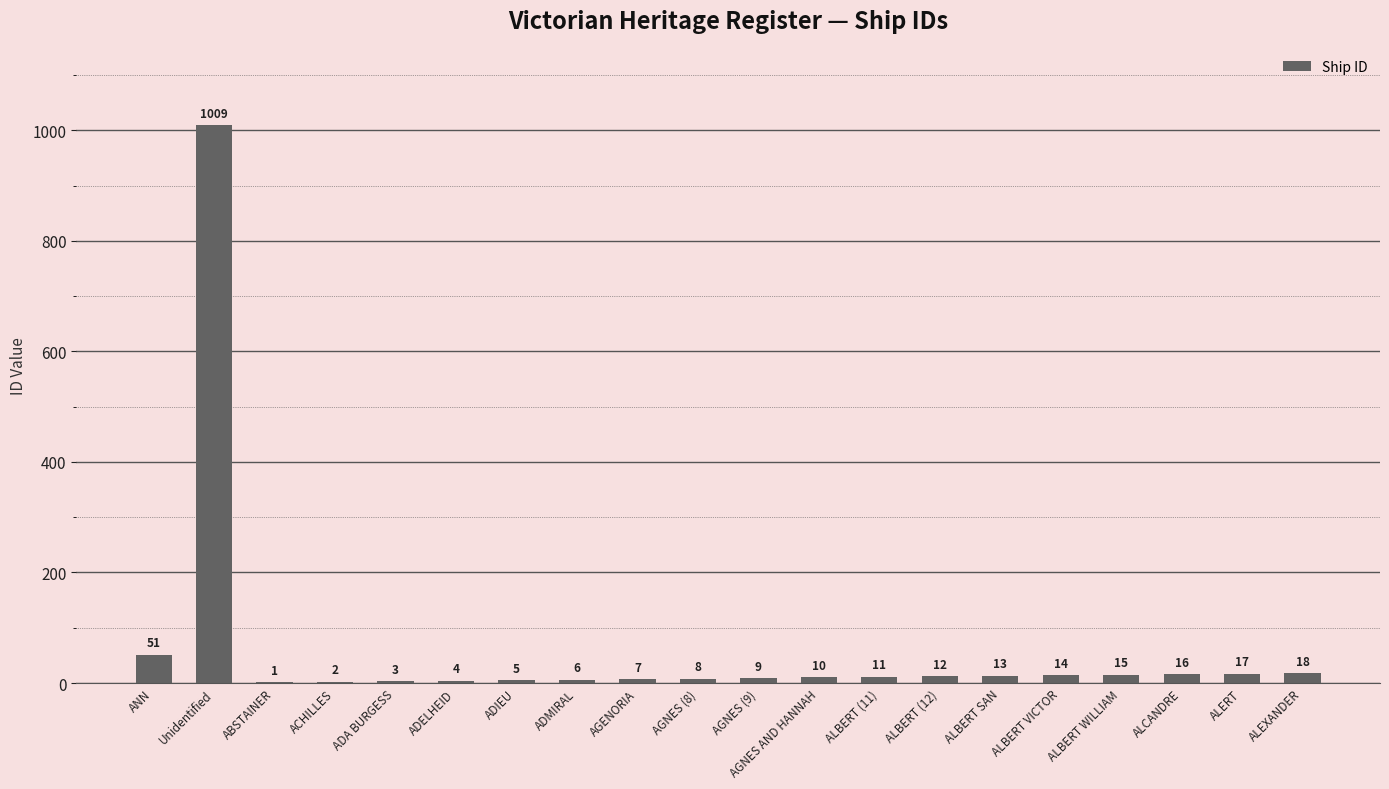

At which label is the value closest to 505?

ANN